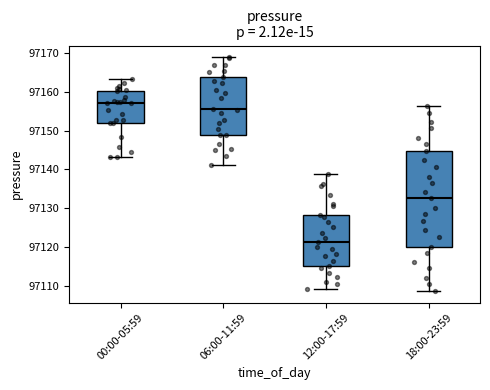

Reading left to right, transcribe this box plot: for each box, give where its median line is, the range the box spans, and where its two whiskers end, as read against the y-axis. The values are not printed on the chart, so give them approximately, as read against the axis.

00:00-05:59: median 97157, box 97152 to 97160, whiskers 97143 to 97163
06:00-11:59: median 97156, box 97149 to 97164, whiskers 97141 to 97169
12:00-17:59: median 97122, box 97115 to 97128, whiskers 97109 to 97139
18:00-23:59: median 97133, box 97120 to 97145, whiskers 97109 to 97156